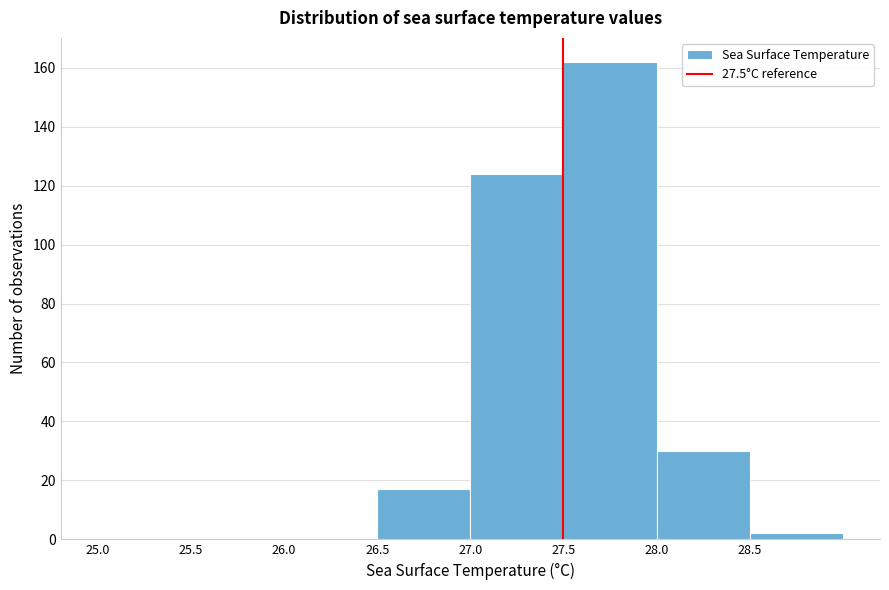

What is the height of the bar covering 27.5 to 28.0 on the x-axis? The values are not printed on the chart, so give them approximately, as read against the axis.

162